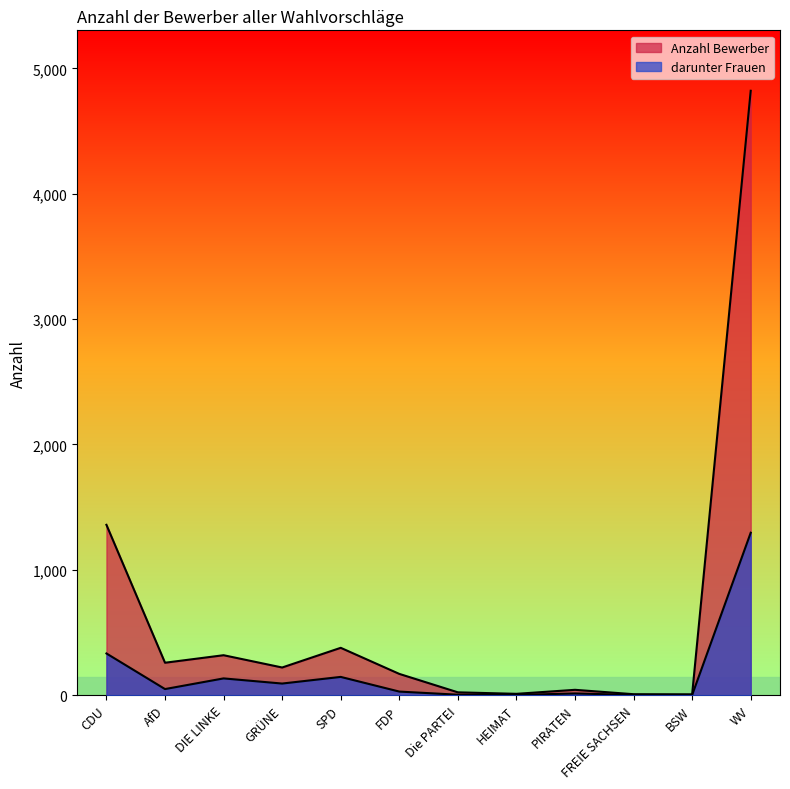

Where is the first local minimum for darunter Frauen?

AfD